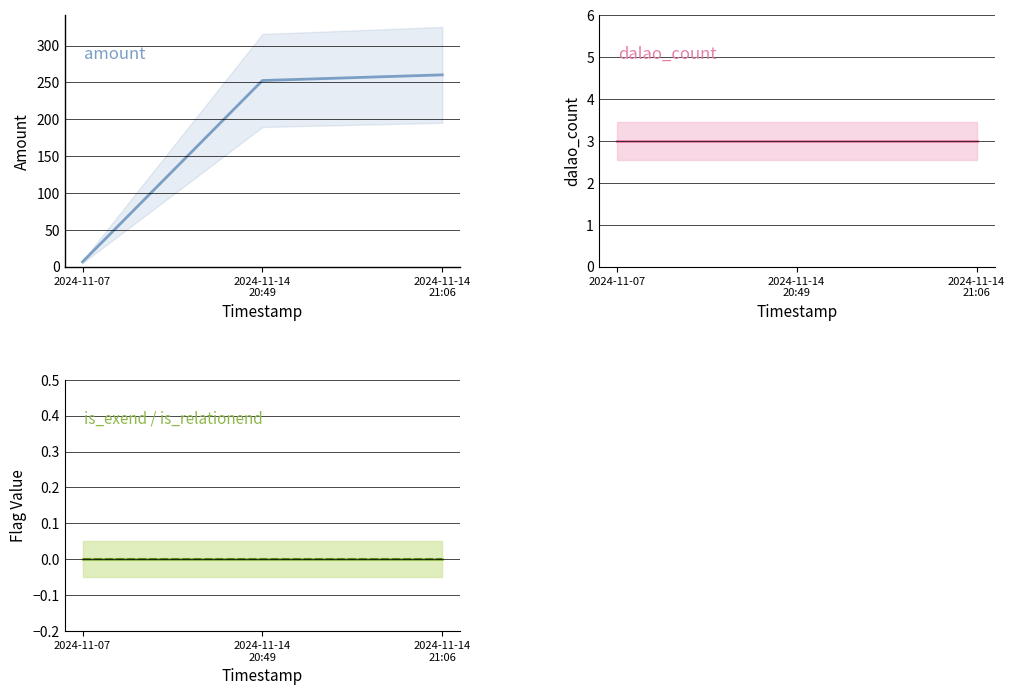

What is the difference between the maximum and second lowest values in the amount series?

7.7